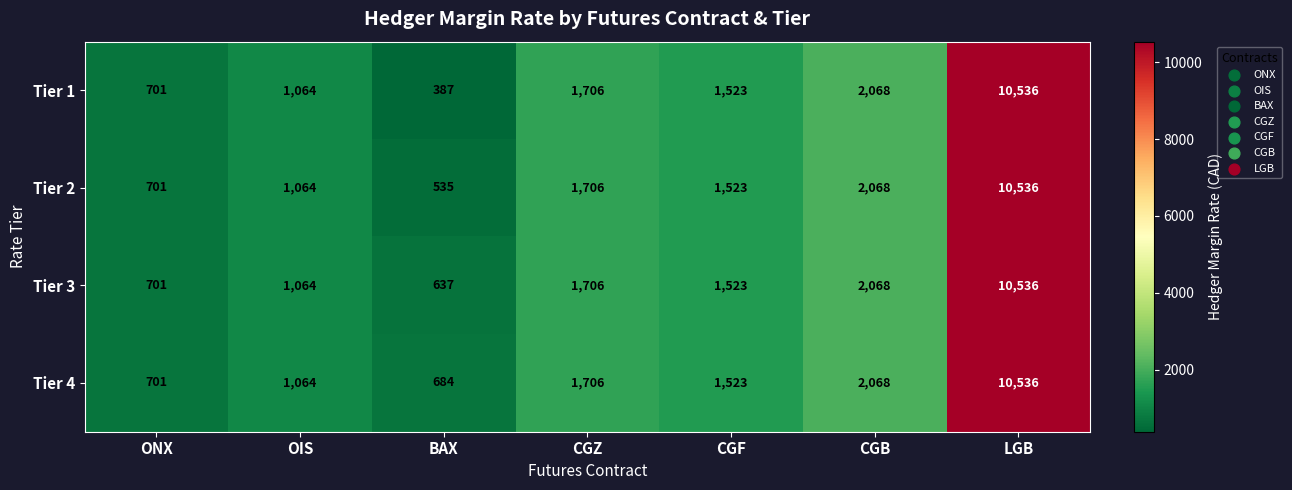

What is the average value of the Tier 2 series?

2590